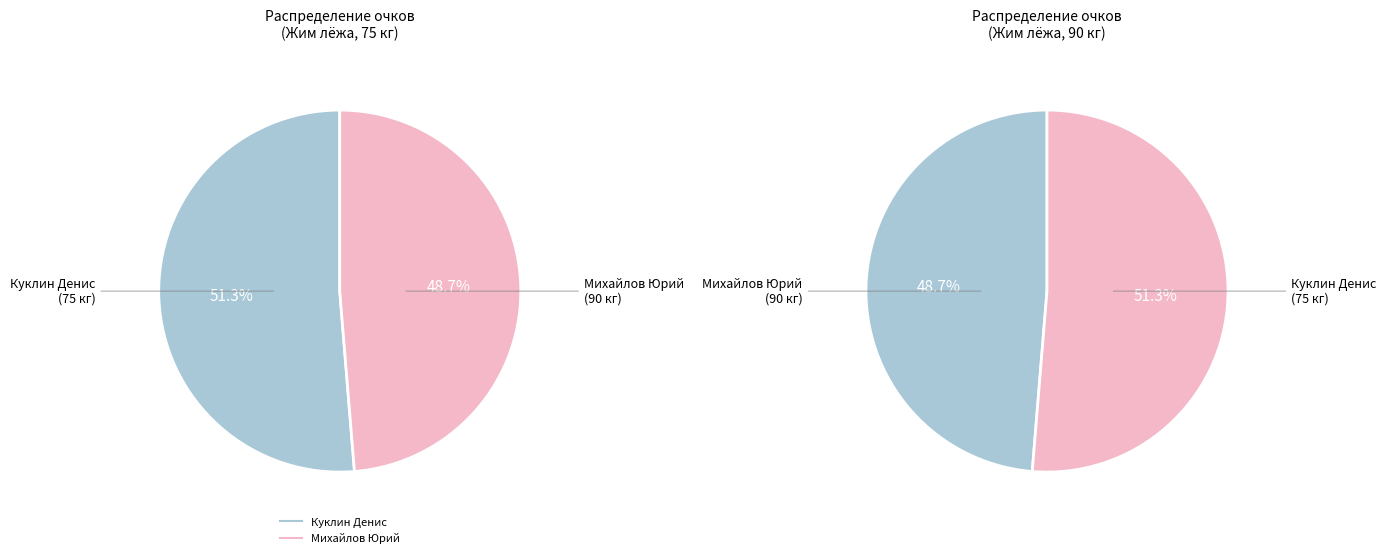

Is it true that Михайлов Юрий is 49% of the pie?

True